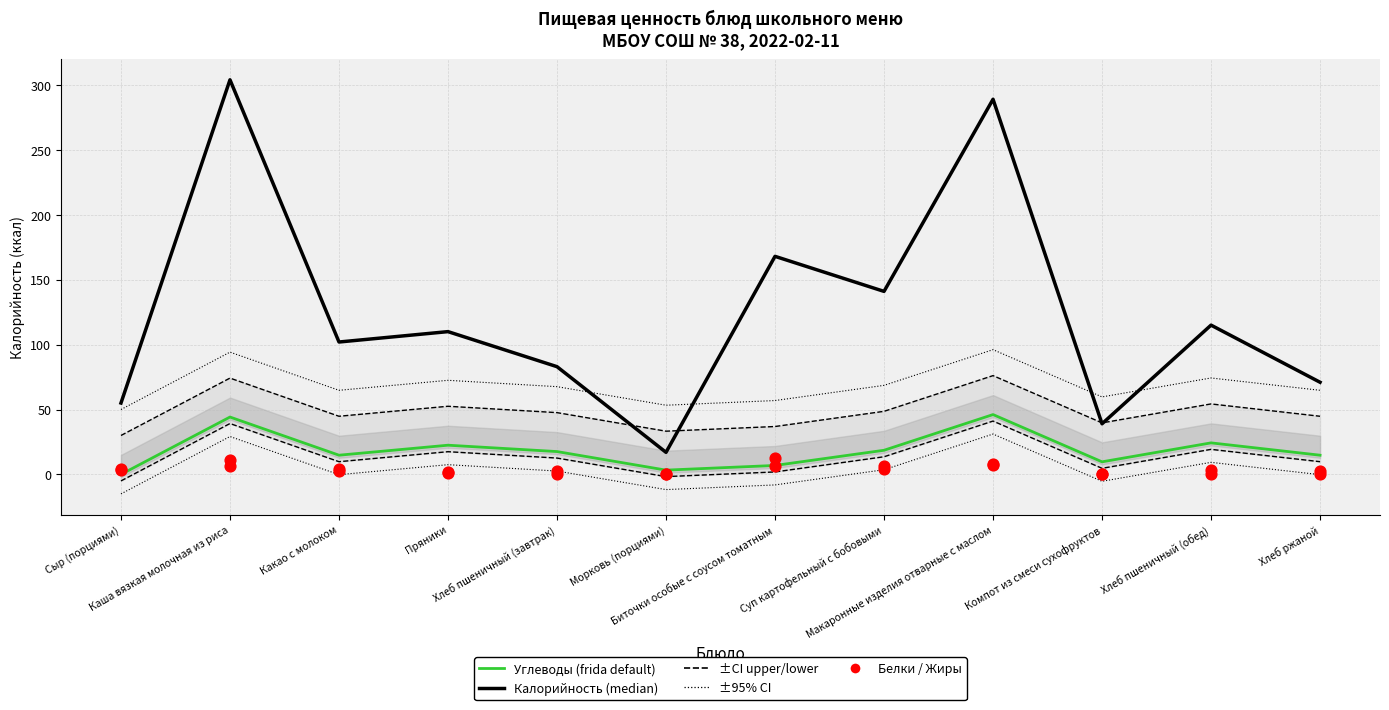

Which series reaches the minimum Y coordinate?

Белки